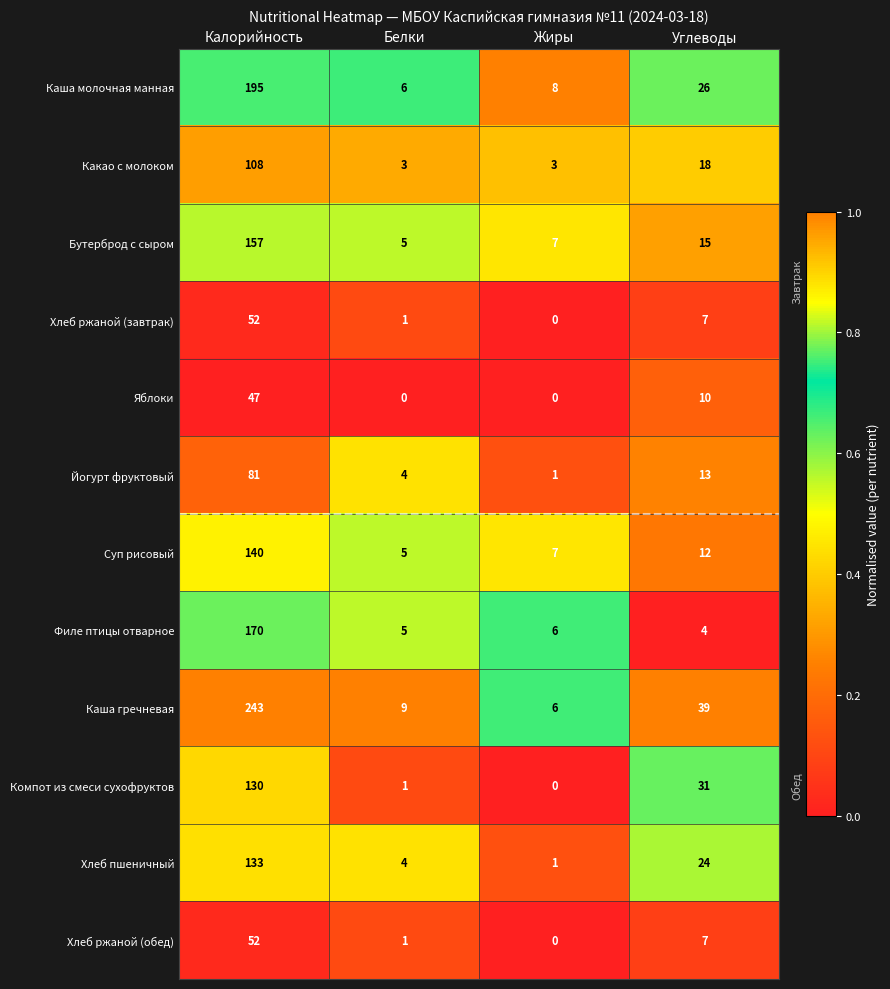

Which series has the widest spread of values?

Каша гречневая